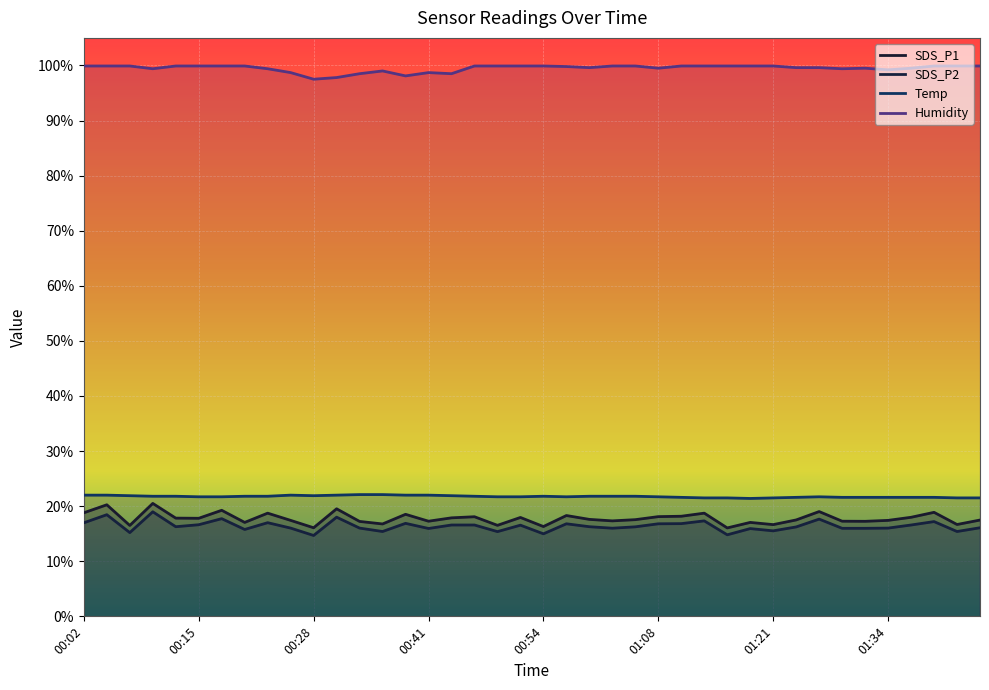

Is the value of SDS_P2 at 00:23 greater than the value of SDS_P1 at 00:07?

Yes